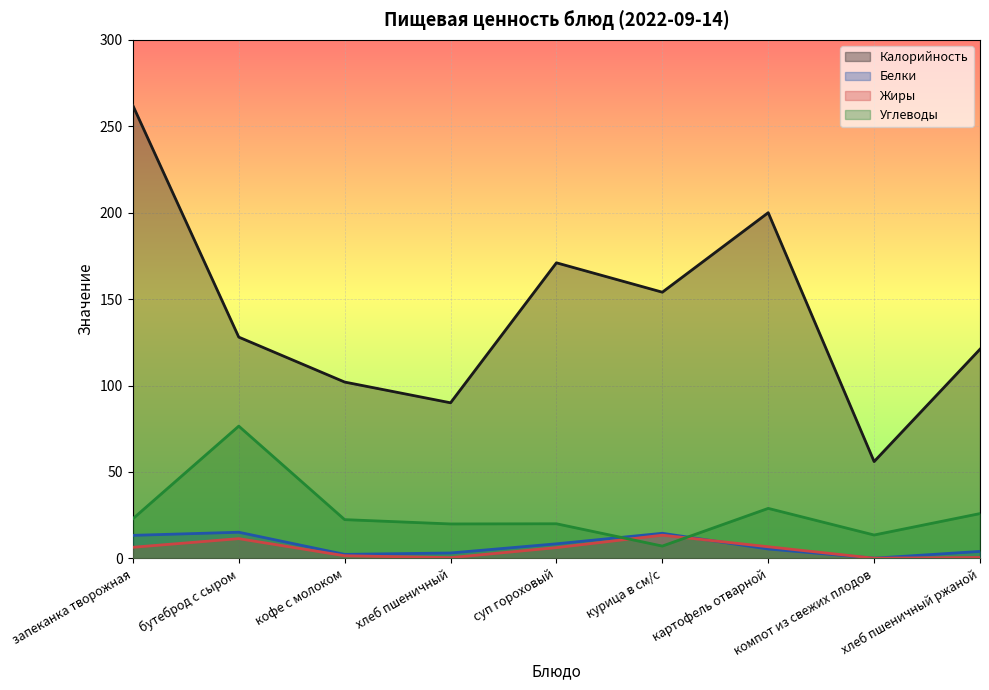

Which category has the lowest value in the Белки series?

компот из свежих плодов